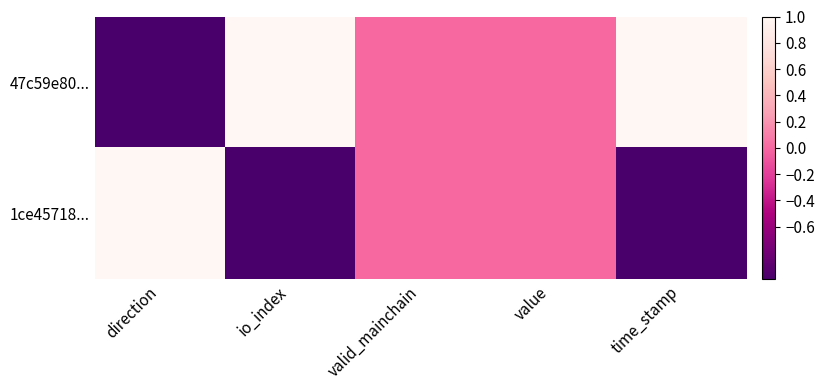

What is the greatest value displayed?

1